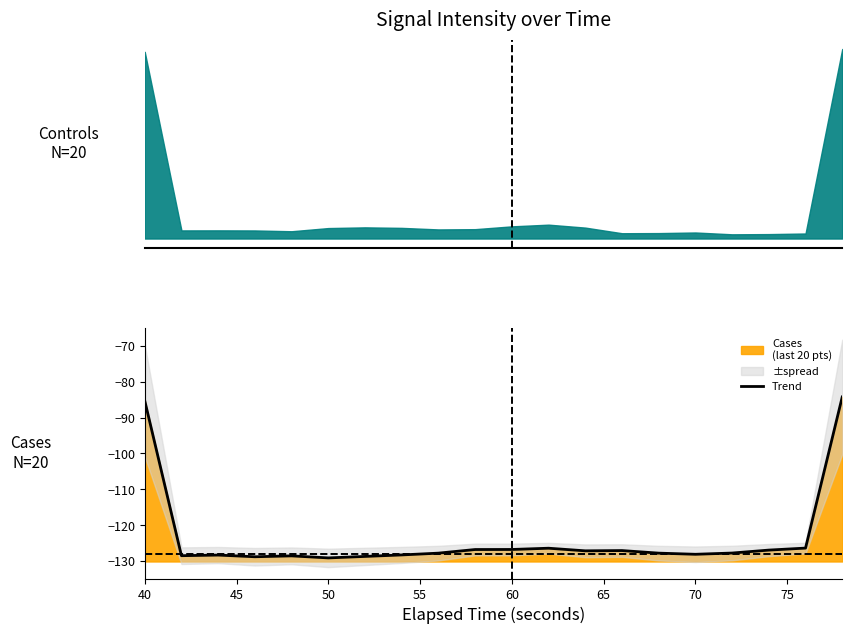

What is the greatest value displayed?

-84.2